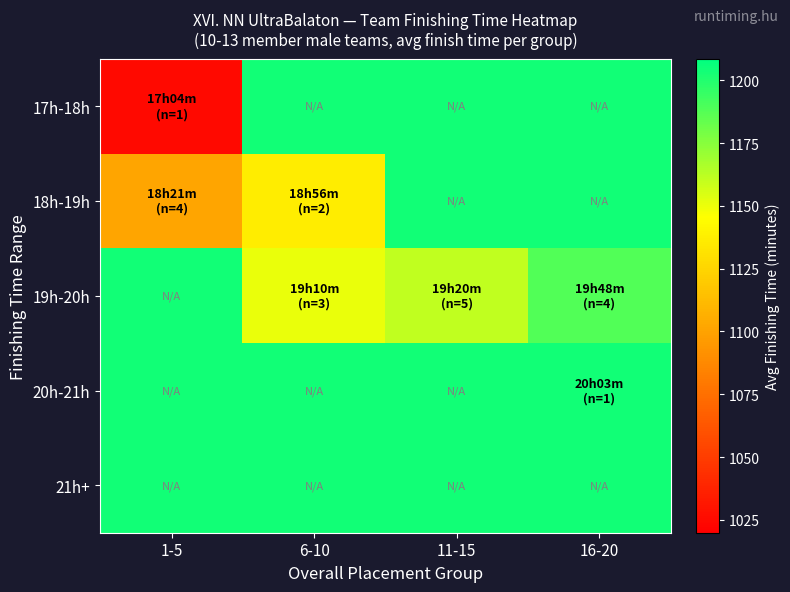

Reading left to right, extract all data points from this chart.

17h-18h: 1-5=1024.8	6-10=1203.6	11-15=1203.6	16-20=1203.6
18h-19h: 1-5=1101.1	6-10=1136.5	11-15=1203.6	16-20=1203.6
19h-20h: 1-5=1203.6	6-10=1150.5	11-15=1160.8	16-20=1188.1
20h-21h: 1-5=1203.6	6-10=1203.6	11-15=1203.6	16-20=1203.6
21h+: 1-5=1203.6	6-10=1203.6	11-15=1203.6	16-20=1203.6